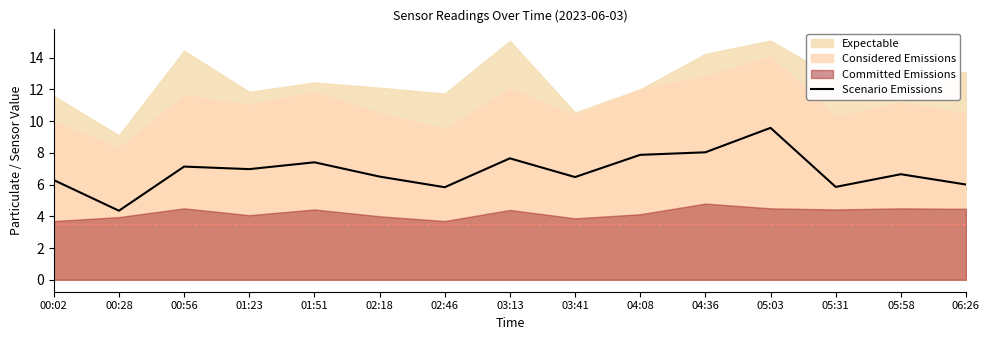

Reading left to right, extract all data points from this chart.

6.3	4.3	7.1	7.0	7.4	6.5	5.8	7.7	6.5	7.9	8.0	9.6	5.8	6.7	6.0